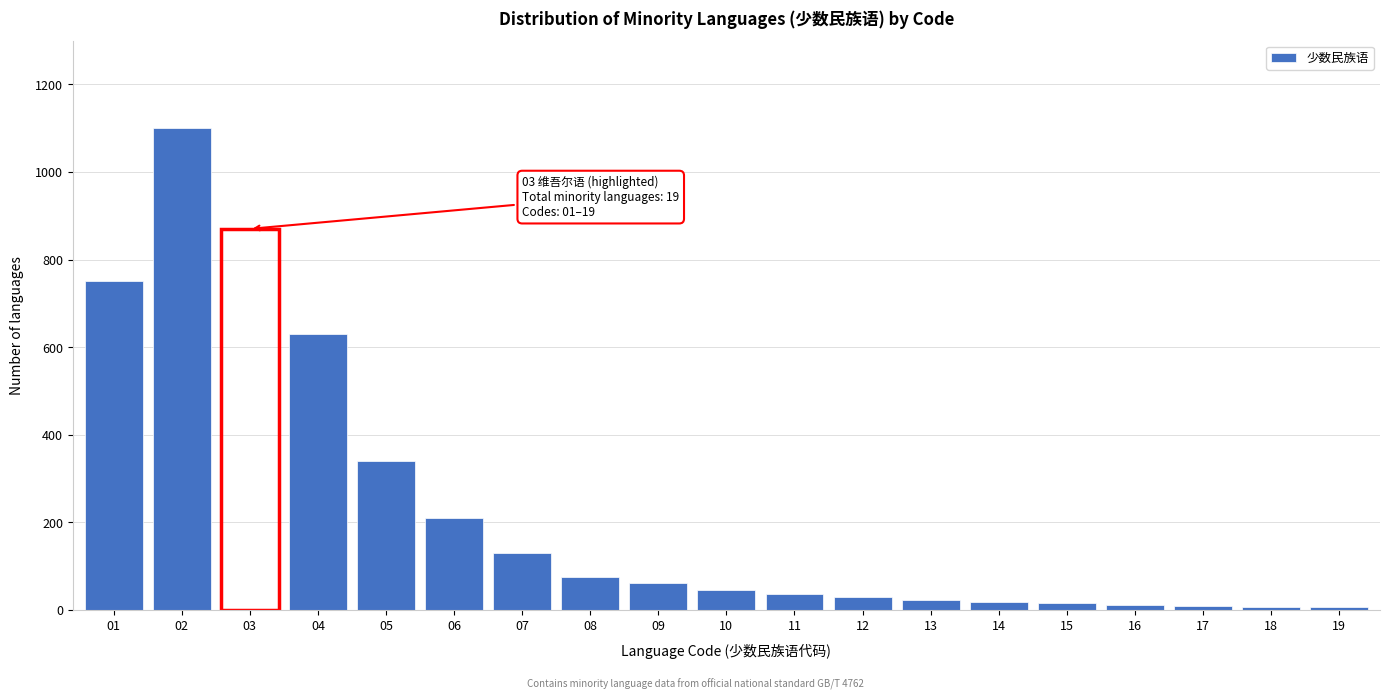

What is the change in value from 06 to 08?

-135